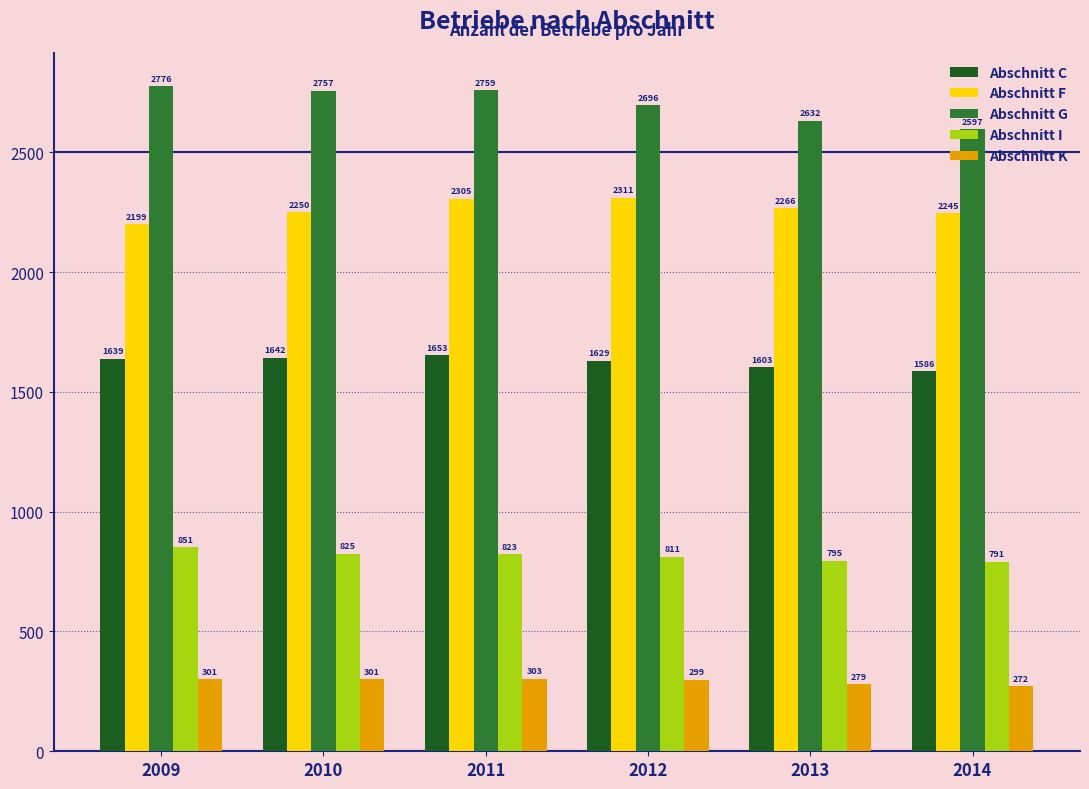

Reading right to left, what are all the values shown in this chart?

Abschnitt C: 1586	1603	1629	1653	1642	1639
Abschnitt F: 2245	2266	2311	2305	2250	2199
Abschnitt G: 2597	2632	2696	2759	2757	2776
Abschnitt I: 791	795	811	823	825	851
Abschnitt K: 272	279	299	303	301	301